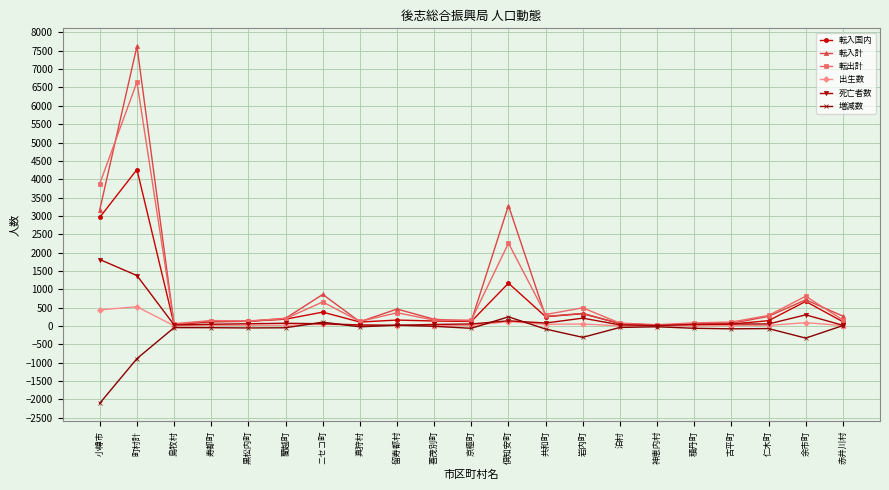

What is the label of the 8th point from the right?

岩内町